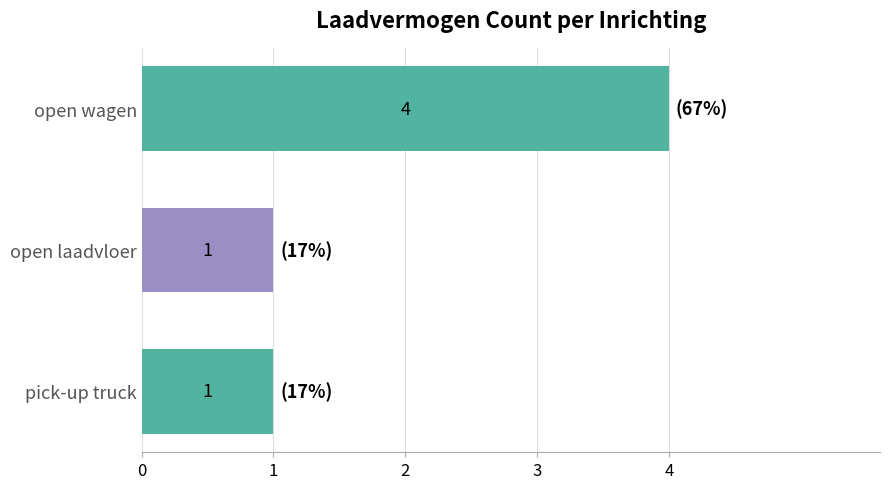

What is the sum of all values?

6